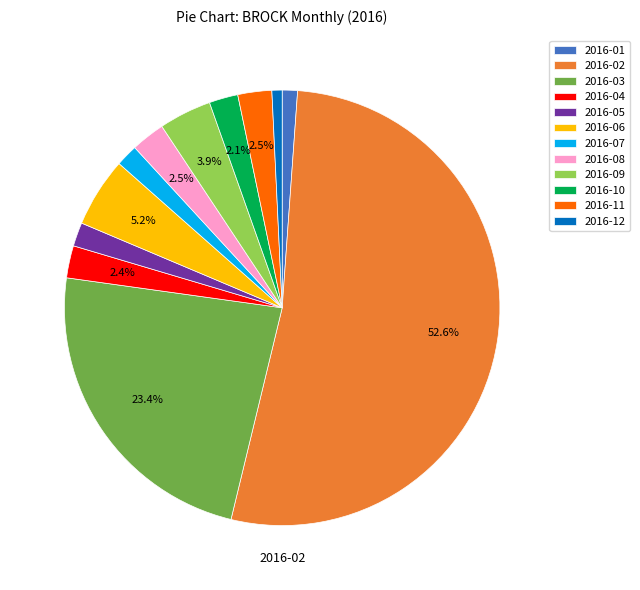

The 2016-07 slice represents 2% of the pie. True or false?

True